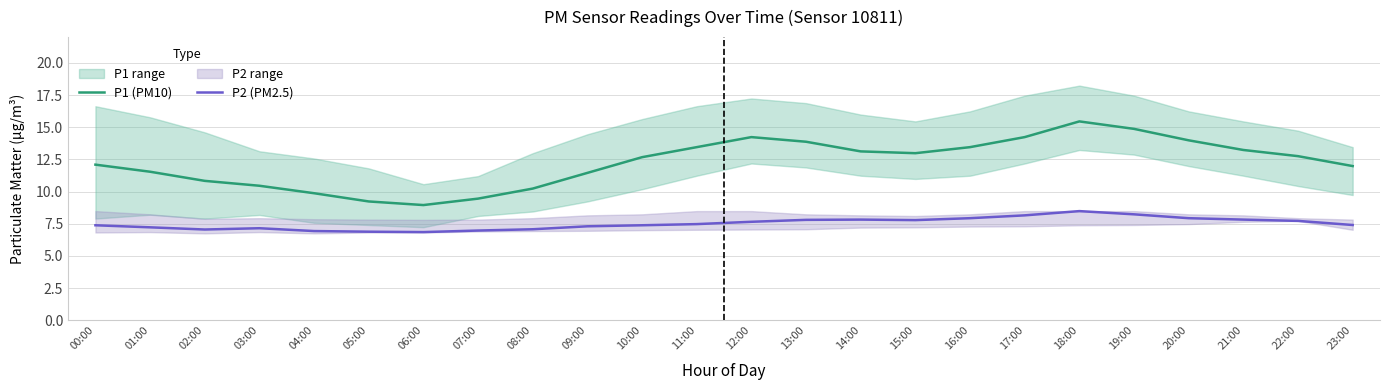

Rank the series at 03:00 from highest to lowest value.

P1 (PM10), P2 (PM2.5)